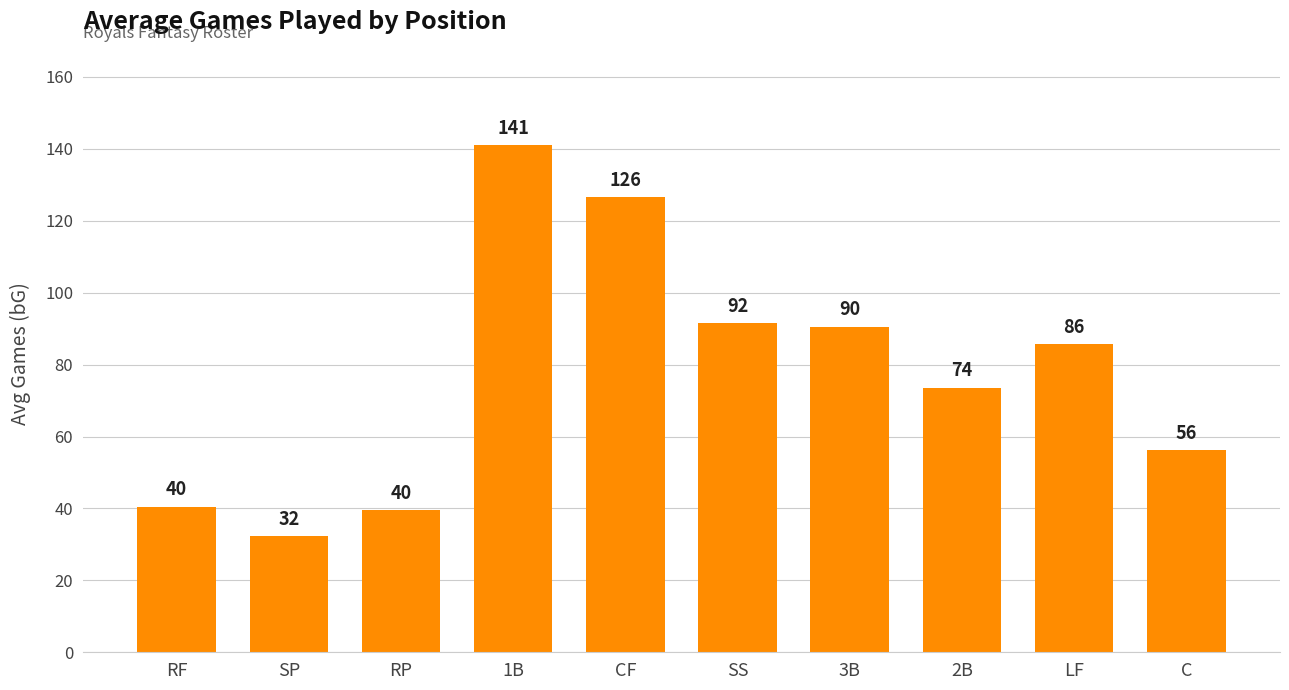

How many bars are there in total?

10